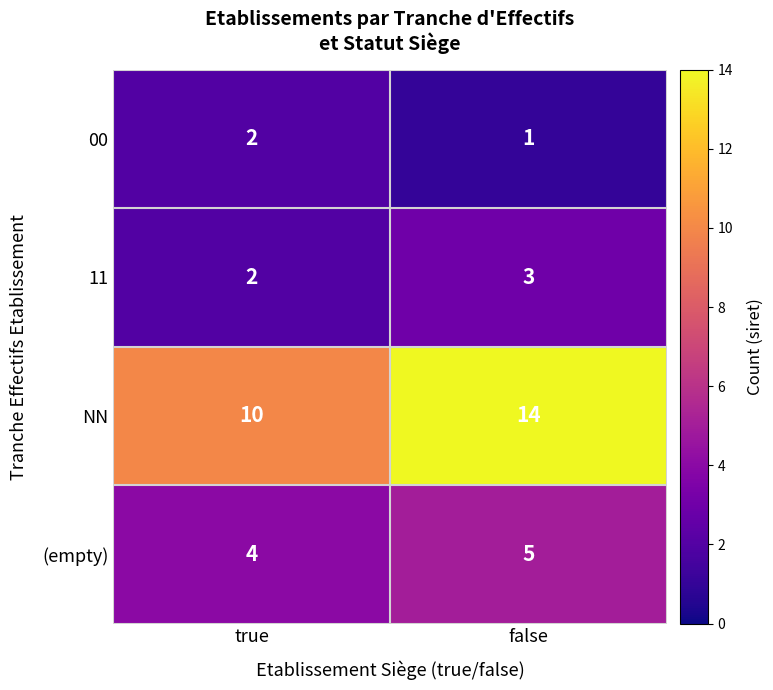

Count the number of categories in the chart.

2